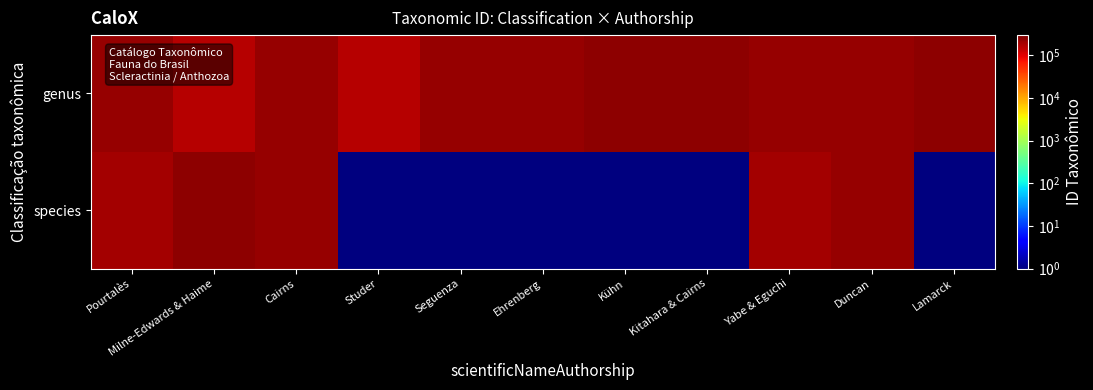

Reading left to right, transcribe all the data shown in this chart.

genus: Pourtalès=224020	Milne-Edwards & Haime=161060	Cairns=223636	Studer=161088	Seguenza=224041	Ehrenberg=223634	Kühn=254994	Kitahara & Cairns=255003	Yabe & Eguchi=224050	Duncan=223646	Lamarck=254963
species: Pourtalès=192948	Milne-Edwards & Haime=255009	Cairns=223630	Studer=1	Seguenza=1	Ehrenberg=1	Kühn=1	Kitahara & Cairns=1	Yabe & Eguchi=192961	Duncan=224036	Lamarck=1